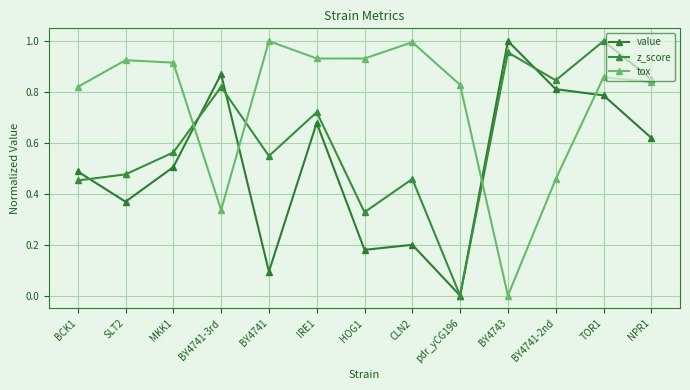

How many lines are shown in the chart?

3